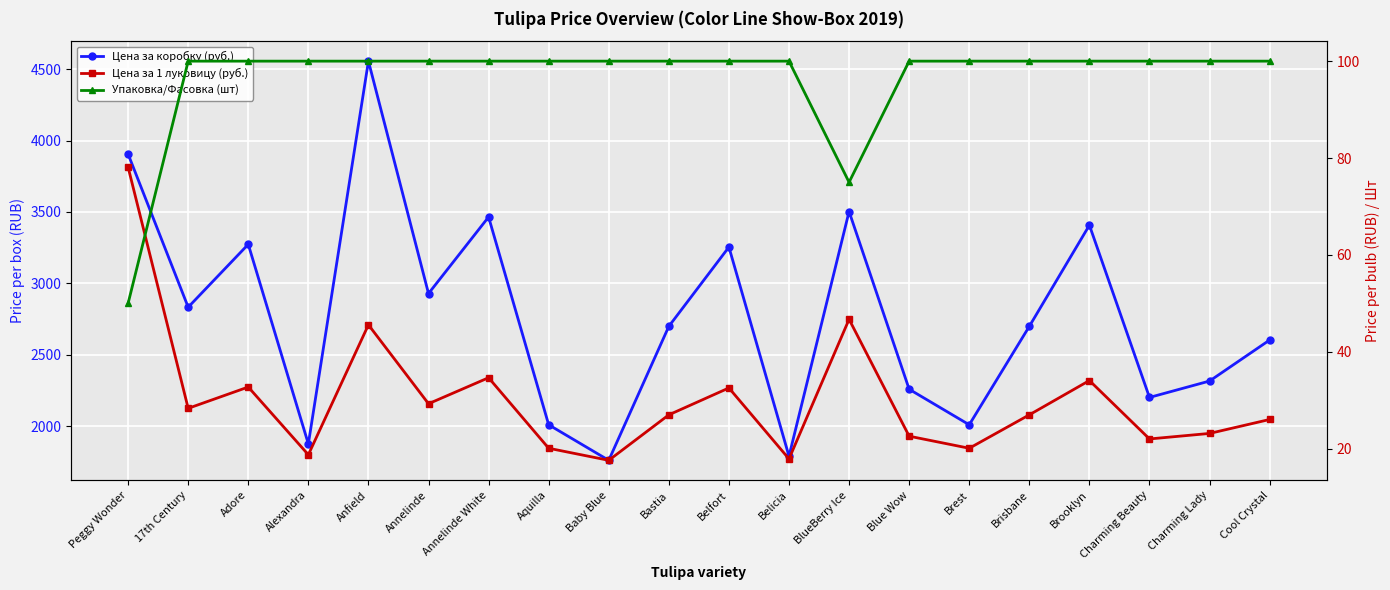

What are all the series names shown in the legend?

Цена за коробку (руб.), Цена за 1 луковицу (руб.), Упаковка/Фасовка (шт)